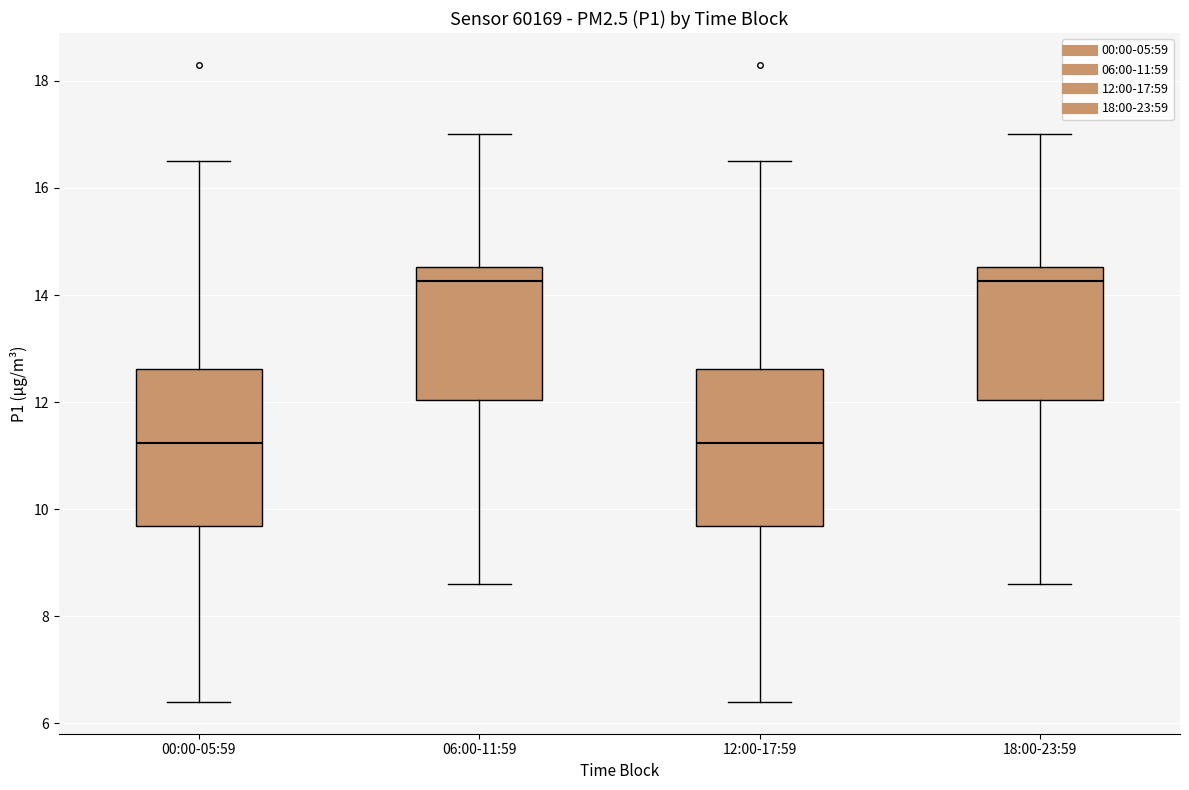

Where is the lower edge of the box for 18:00-23:59 on the y-axis? The values are not printed on the chart, so give them approximately, as read against the axis.

12.0